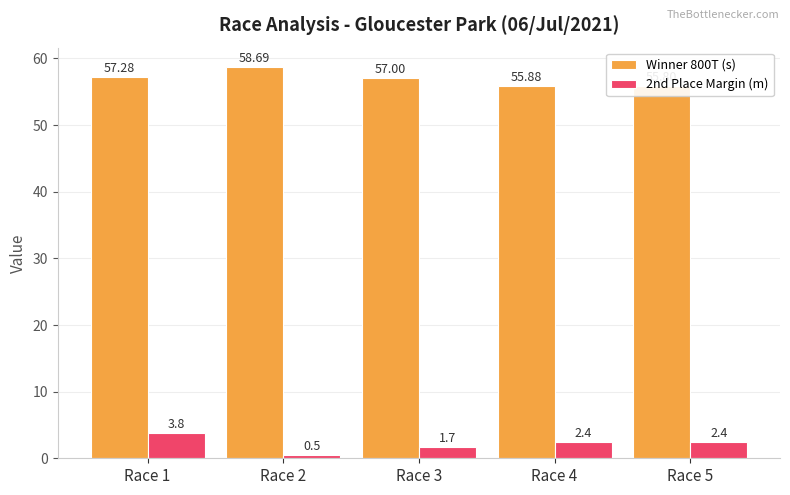

Reading left to right, what are all the values shown in this chart?

Winner 800T (s): Race 1=57.3	Race 2=58.7	Race 3=57.0	Race 4=55.9	Race 5=55.8
2nd Place Margin (m): Race 1=3.8	Race 2=0.5	Race 3=1.7	Race 4=2.4	Race 5=2.4